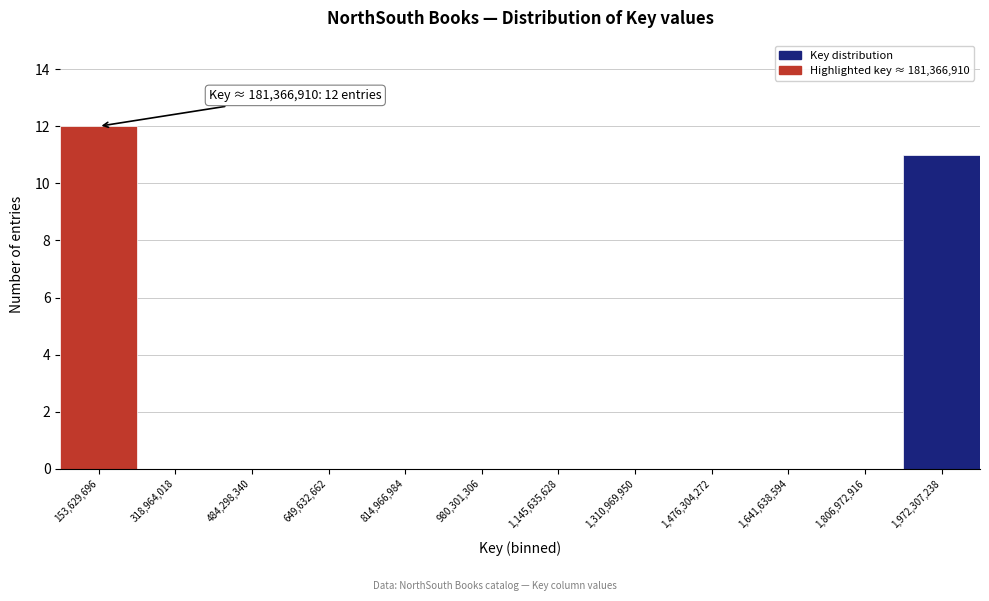

Reading left to right, extract all data points from this chart.

153,629,696=12	318,964,018=0	484,298,340=0	649,632,662=0	814,966,984=0	980,301,306=0	1,145,635,628=0	1,310,969,950=0	1,476,304,272=0	1,641,638,594=0	1,806,972,916=0	1,972,307,238=11